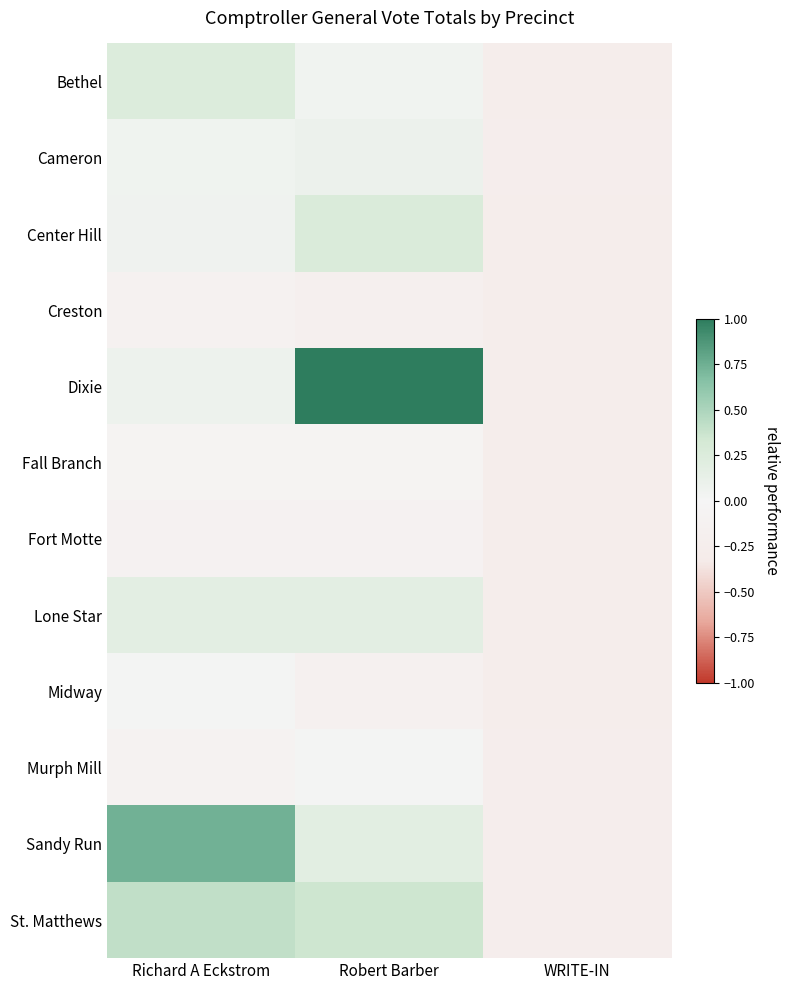

Which series has the largest total across all categories?

Dixie